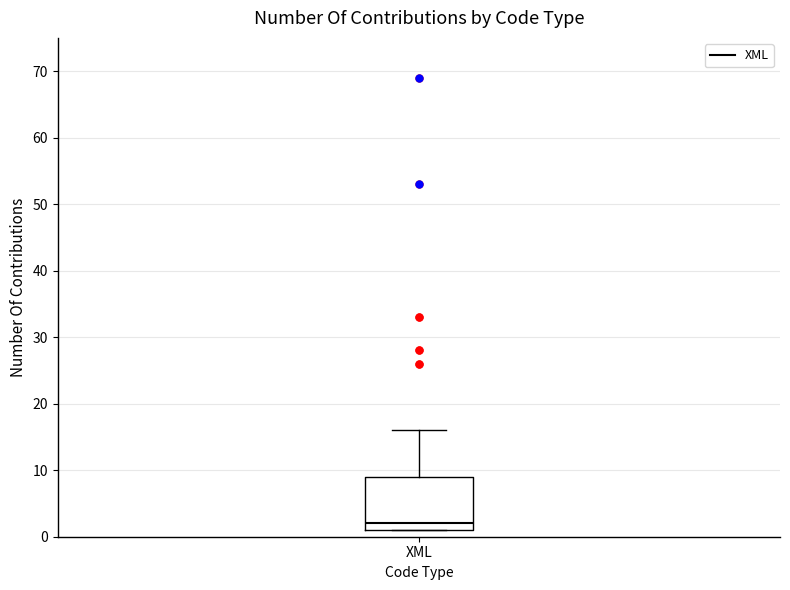

Where is the lower edge of the box for XML on the y-axis? The values are not printed on the chart, so give them approximately, as read against the axis.

1